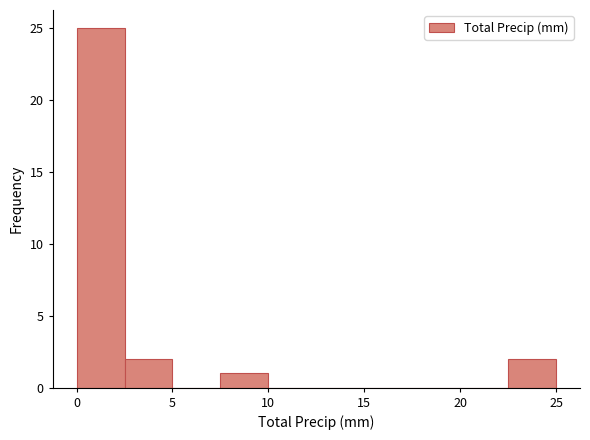

How tall is the bar that spans 22.5 to 25.0 on the x-axis? The values are not printed on the chart, so give them approximately, as read against the axis.

2